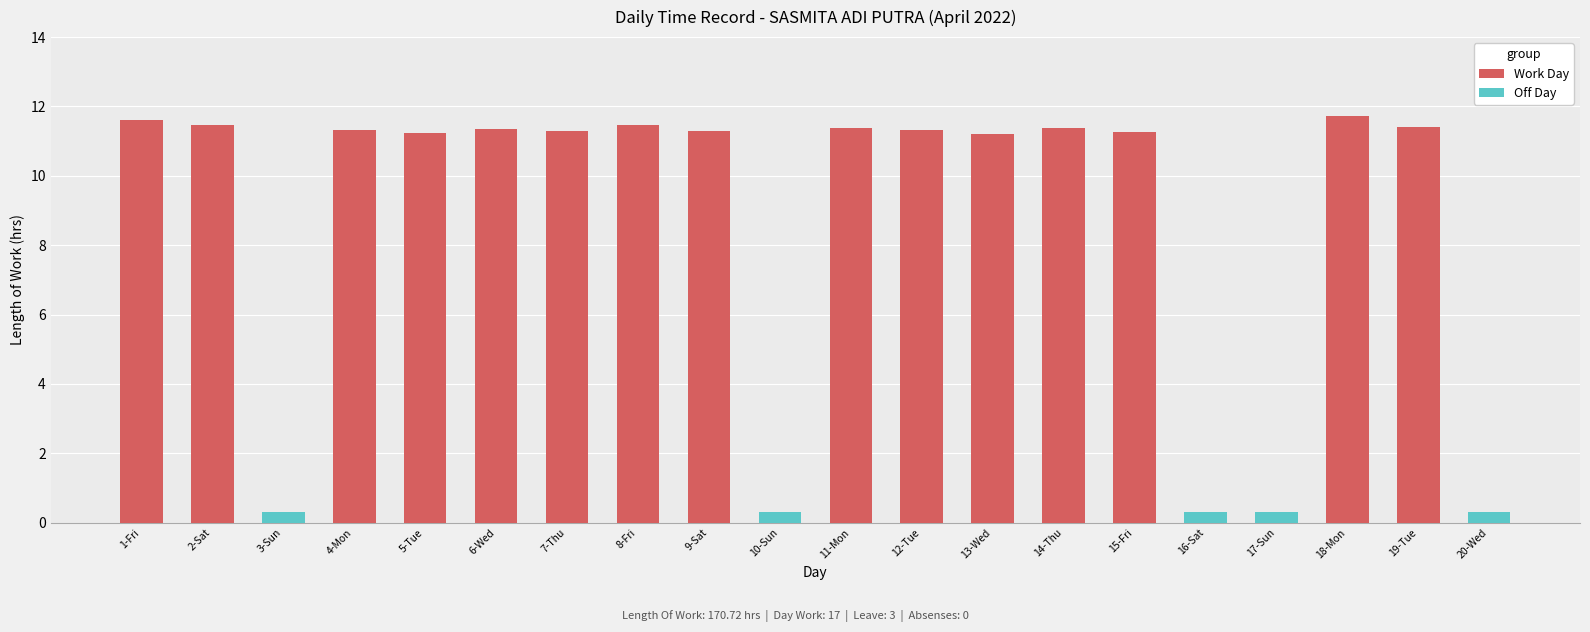

What is the greatest value displayed?

11.7